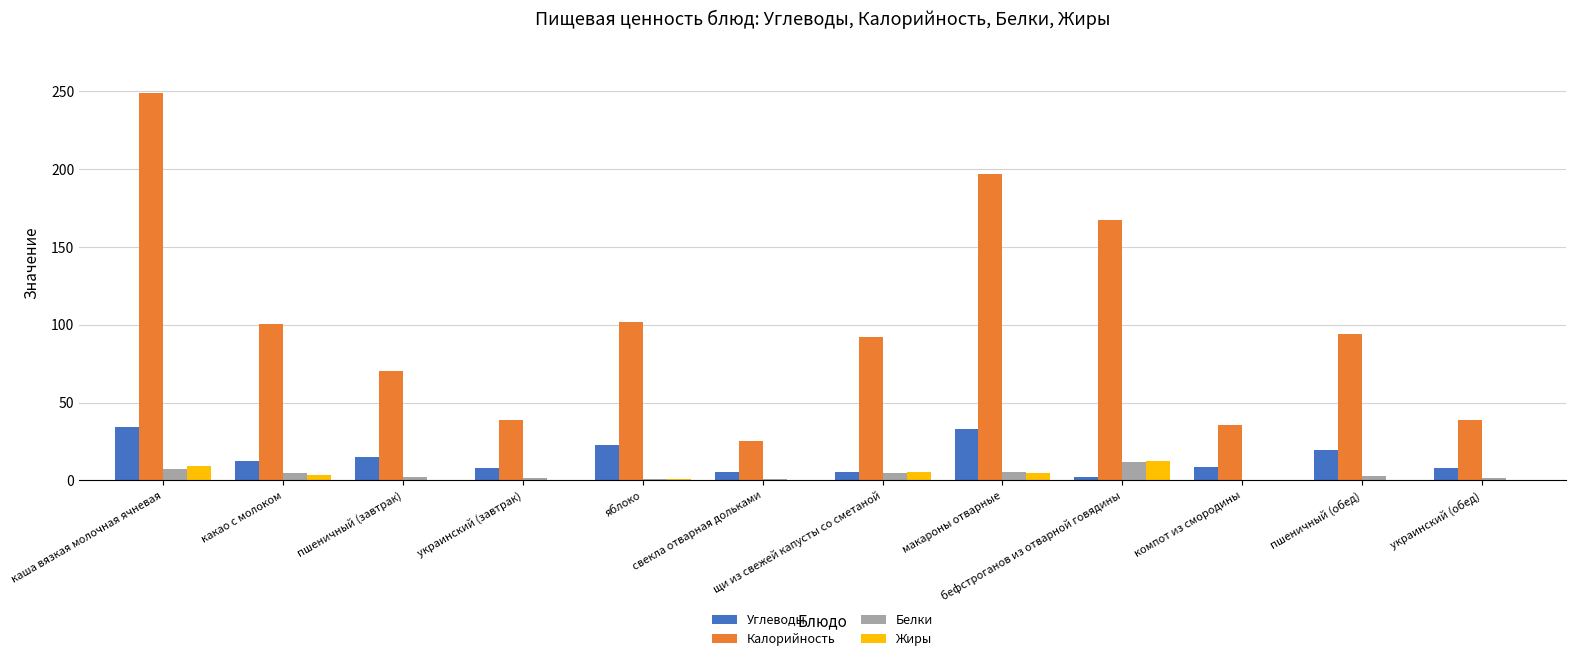

How many groups of bars are there?

12